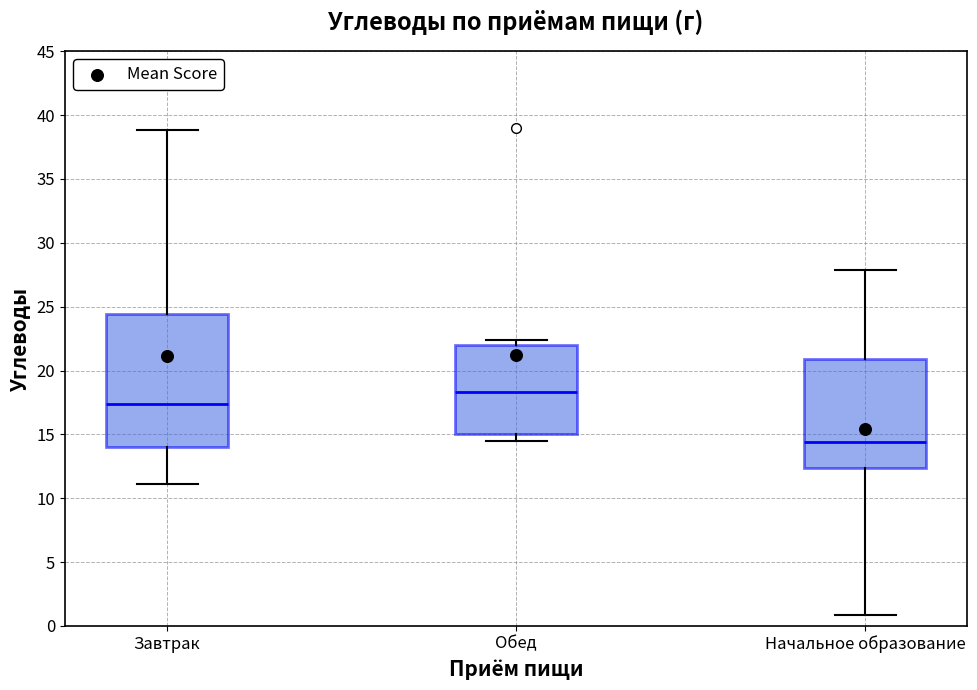

Reading left to right, read every box against the y-axis: the position of its median line, the range the box covers, and the ends of its whiskers. The values are not printed on the chart, so give them approximately, as read against the axis.

Завтрак: median 17.5, box 14.0 to 24.5, whiskers 11.0 to 39.0
Обед: median 18.5, box 15.0 to 22.0, whiskers 14.5 to 22.5
Начальное образование: median 14.5, box 12.5 to 21.0, whiskers 1.0 to 28.0